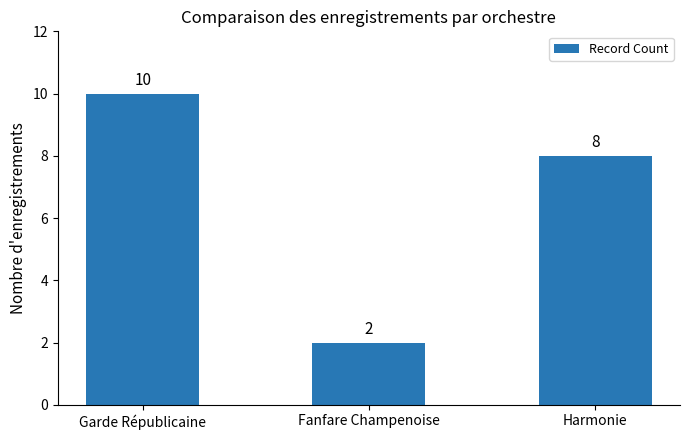

The value at Harmonie is 12. True or false?

False